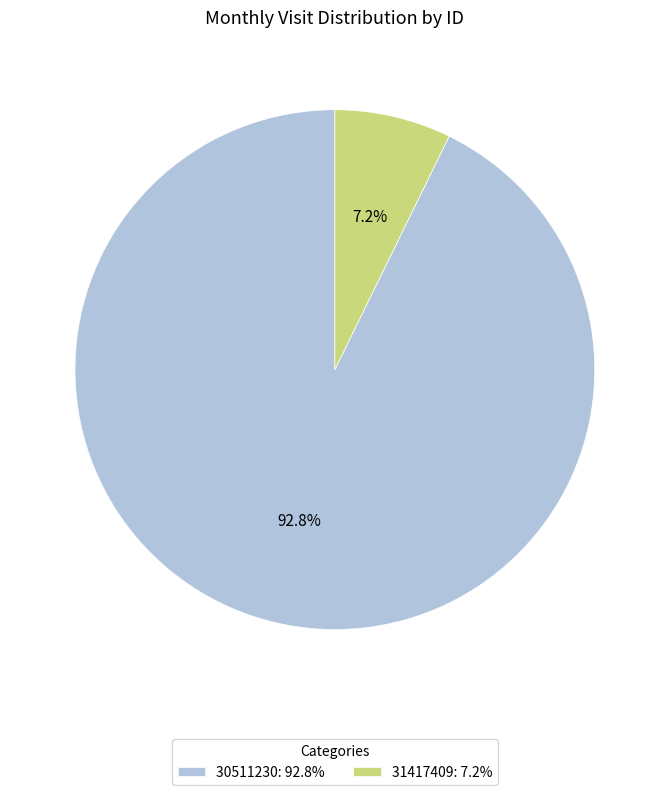

Do 30511230: 92.8% and 31417409: 7.2% together represent more than half of the pie?

Yes